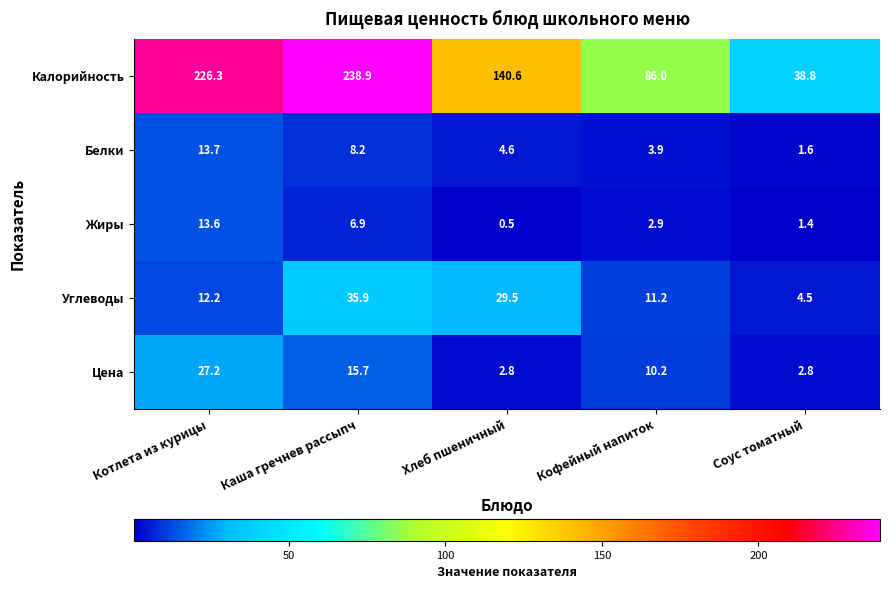

The Калорийность series shows 17.6 at Кофейный напиток. True or false?

False